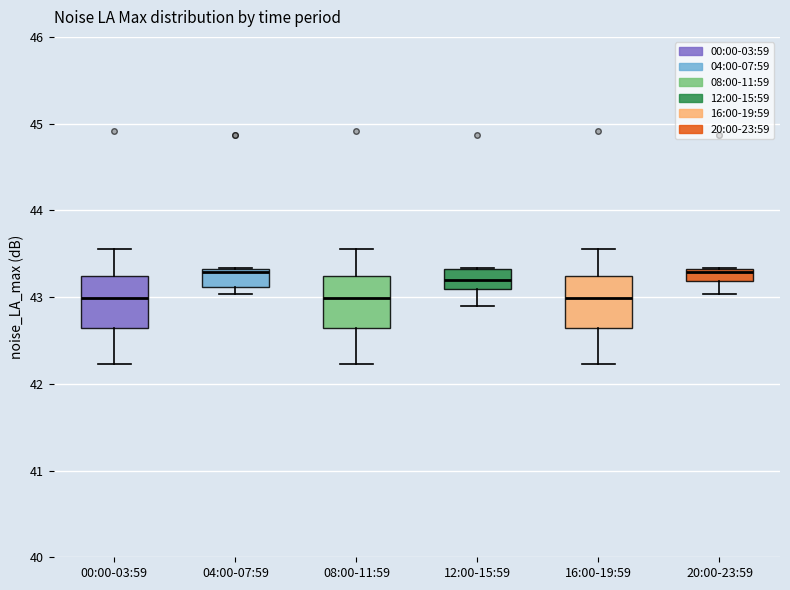

Where does the lower whisker of the box for 08:00-11:59 end on the y-axis? The values are not printed on the chart, so give them approximately, as read against the axis.

42.2